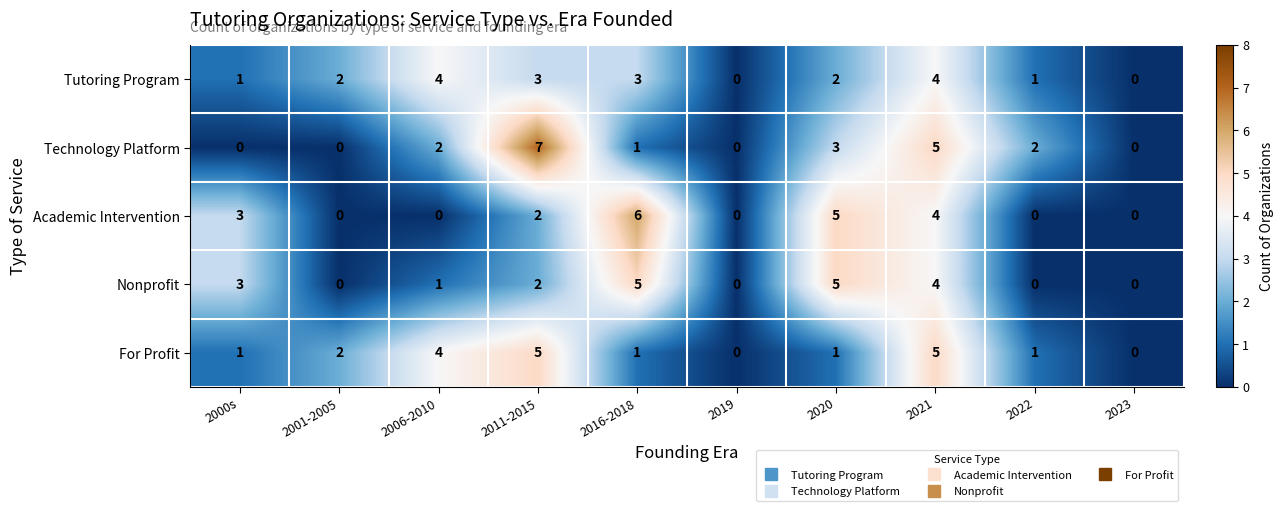

How many positive values does the Nonprofit series have?

6